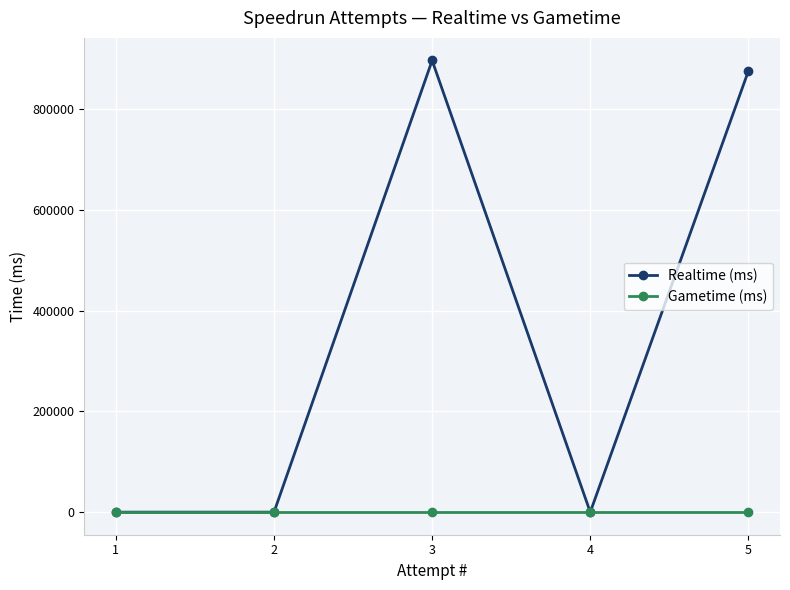

True or false: Gametime (ms) has more than 0 interior local peaks.

False